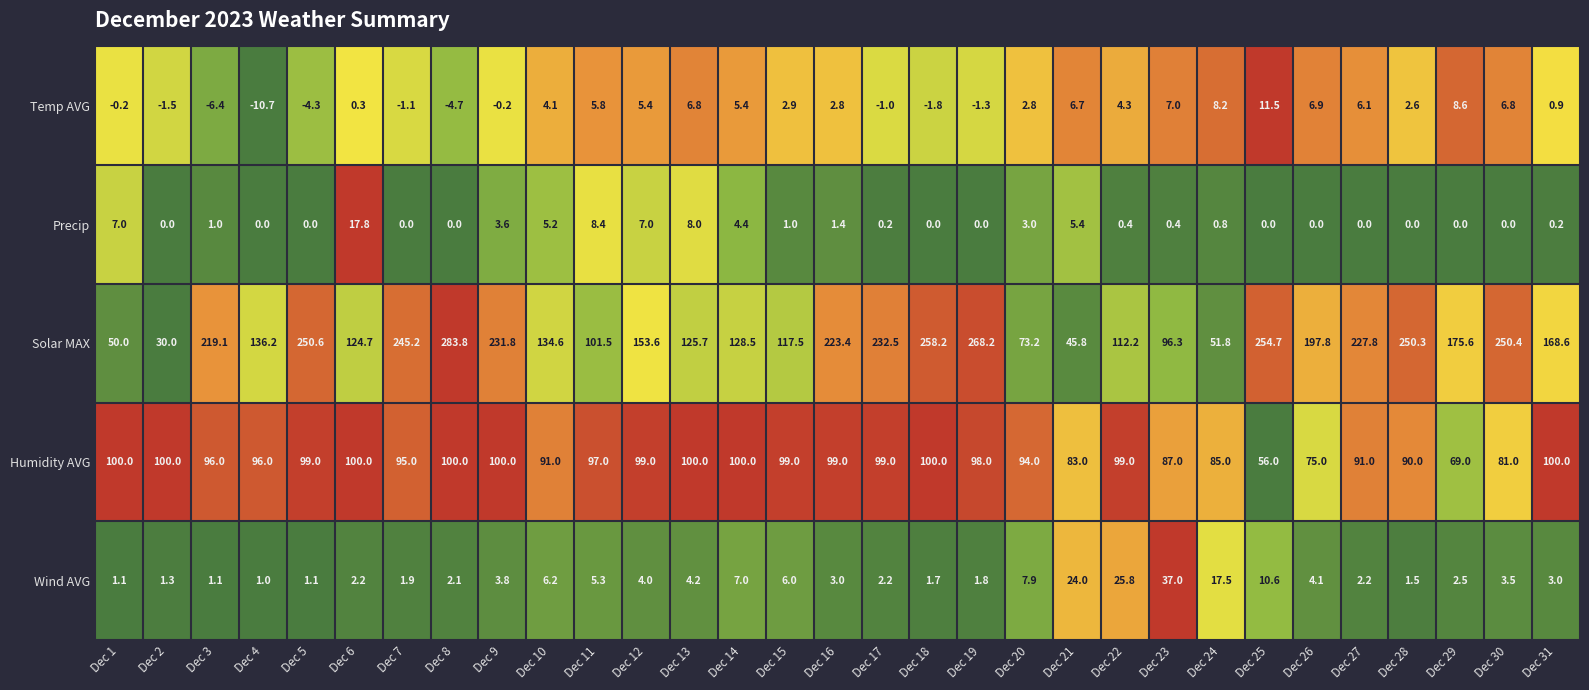

How many values in the Humidity AVG series are below 98?

15